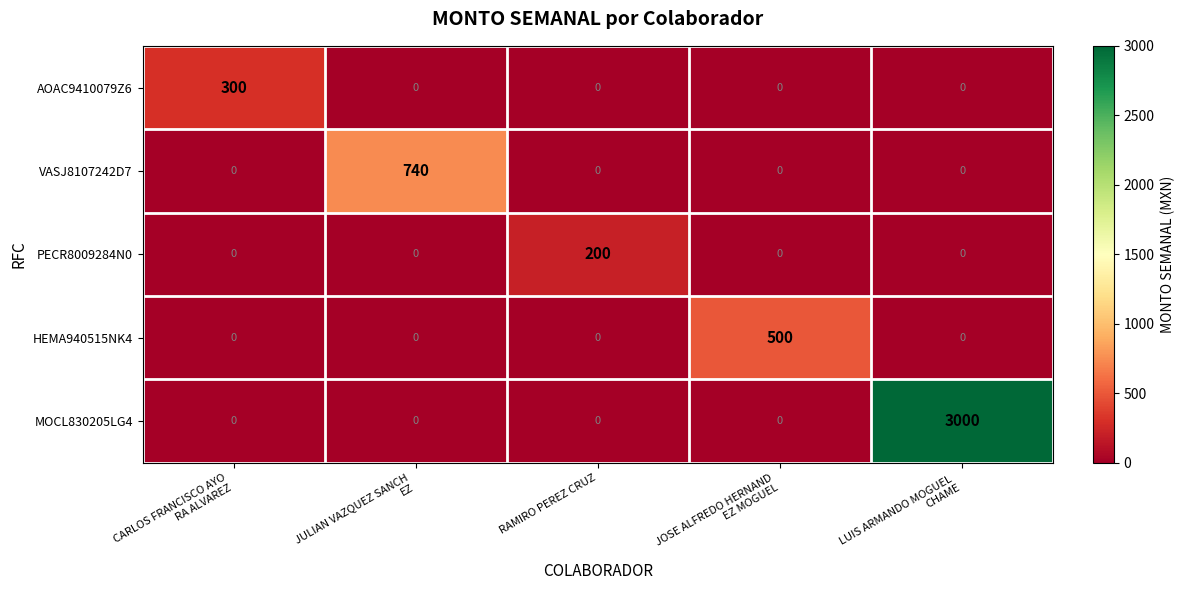

At how many categories does at least one series exceed 1110?

1